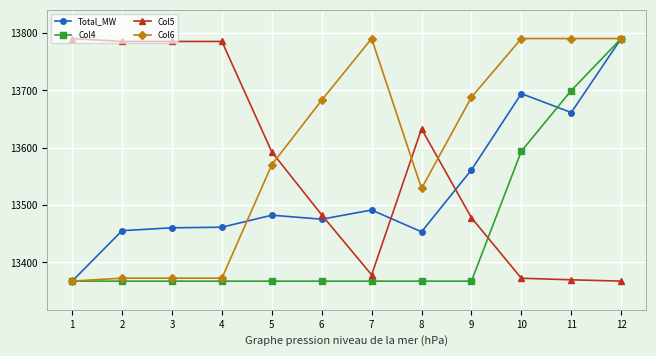

At how many categories does at least one series exceed 13492?

12